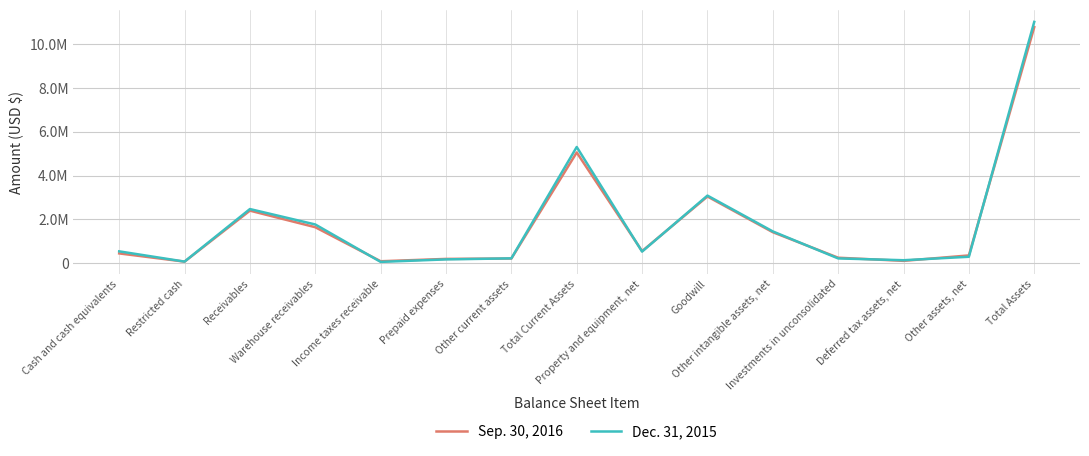

Reading left to right, what are all the values shown in this chart?

Sep. 30, 2016: Cash and cash equivalents=446346	Restricted cash=70755	Receivables=2399161	Warehouse receivables=1642394	Income taxes receivable=88560	Prepaid expenses=195179	Other current assets=213082	Total Current Assets=5055477	Property and equipment, net=550779	Goodwill=3045084	Other intangible assets, net=1414831	Investments in unconsolidated=249883	Deferred tax assets, net=106349	Other assets, net=354367	Total Assets=10776770
Dec. 31, 2015: Cash and cash equivalents=540403	Restricted cash=72764	Receivables=2471740	Warehouse receivables=1767107	Income taxes receivable=59331	Prepaid expenses=172922	Other current assets=220956	Total Current Assets=5305223	Property and equipment, net=529823	Goodwill=3085997	Other intangible assets, net=1450469	Investments in unconsolidated=217943	Deferred tax assets, net=135252	Other assets, net=293236	Total Assets=11017943